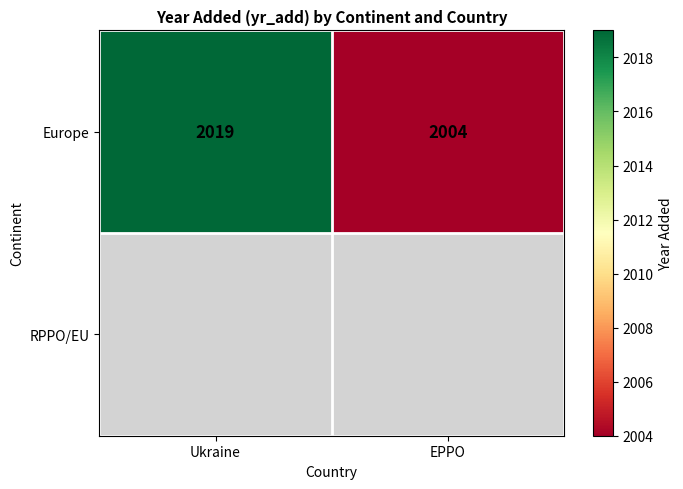

Is it true that Europe equals 2019 at Ukraine?

True